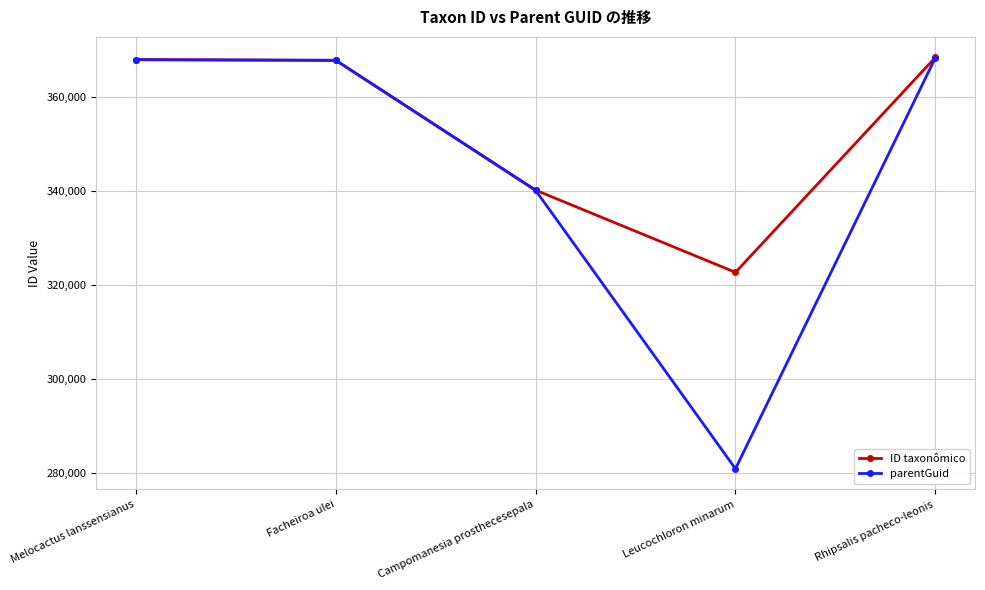

Rank the series by their average value, from highest to lowest.

ID taxonômico, parentGuid